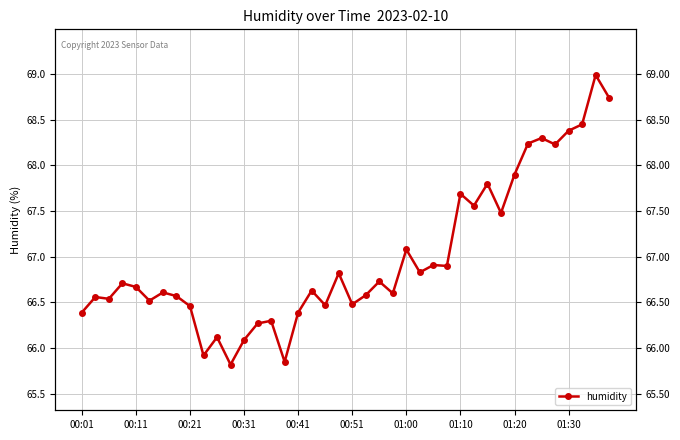

How many lines are shown in the chart?

1